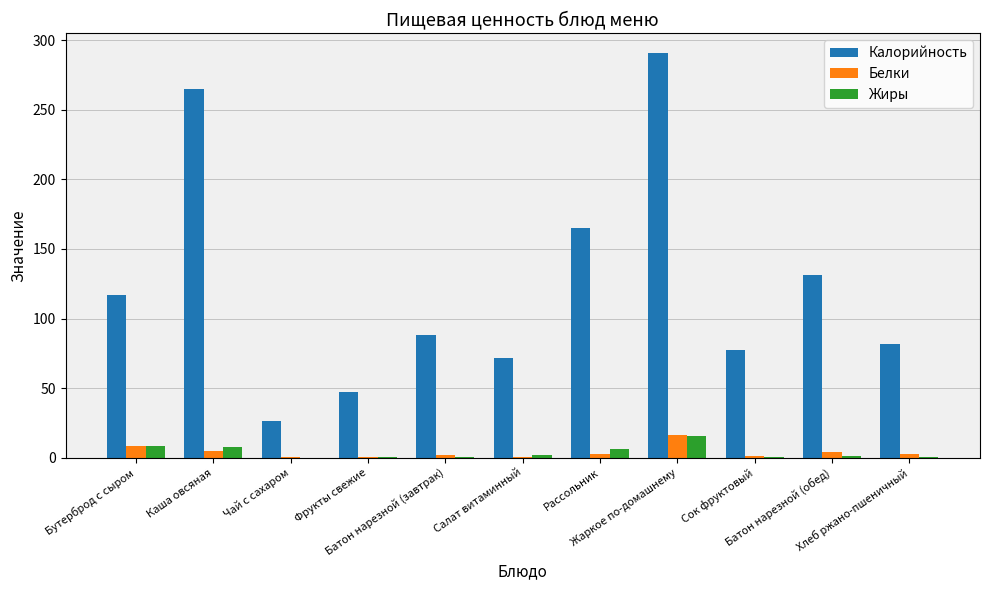

What is the highest value of the Белки series?

16.4